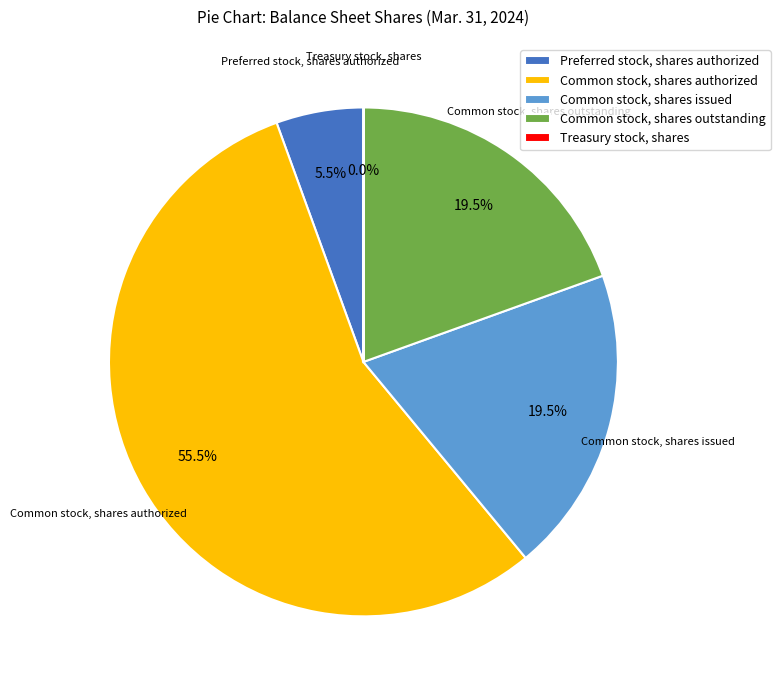

Which slice is the largest?

Common stock, shares authorized